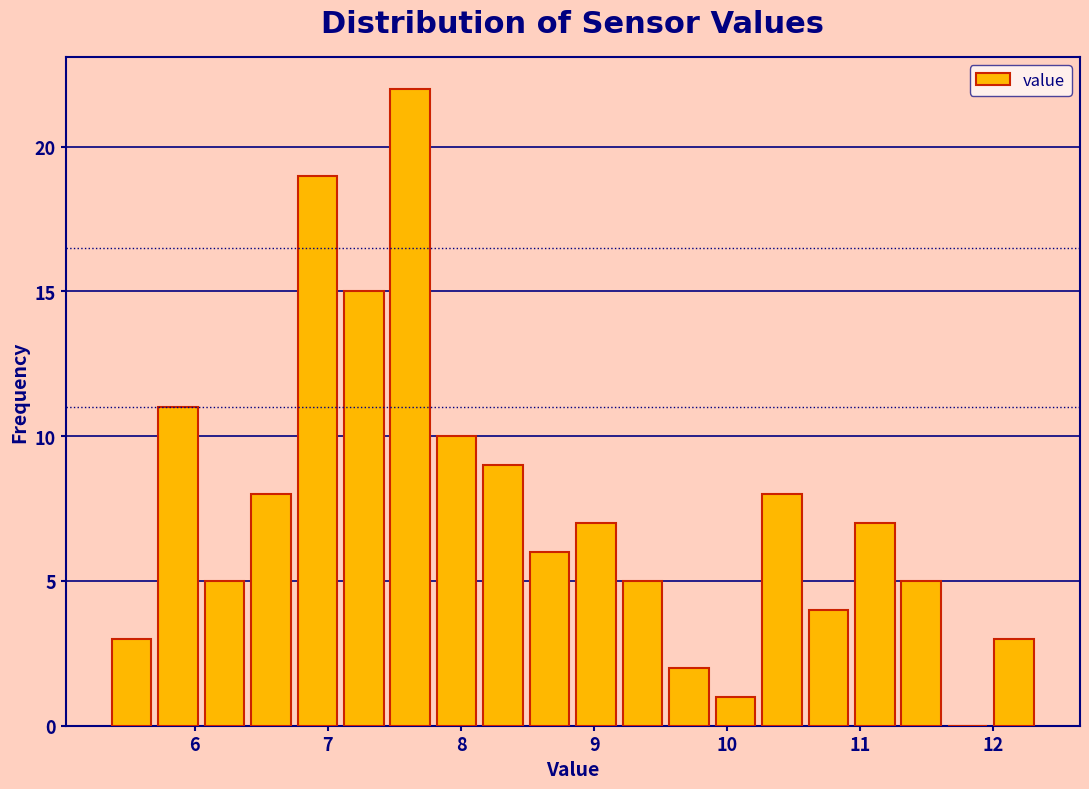

Around what value on the x-axis is the tallest bar? Give the approximate position of its centre, as read against the axis.

7.6